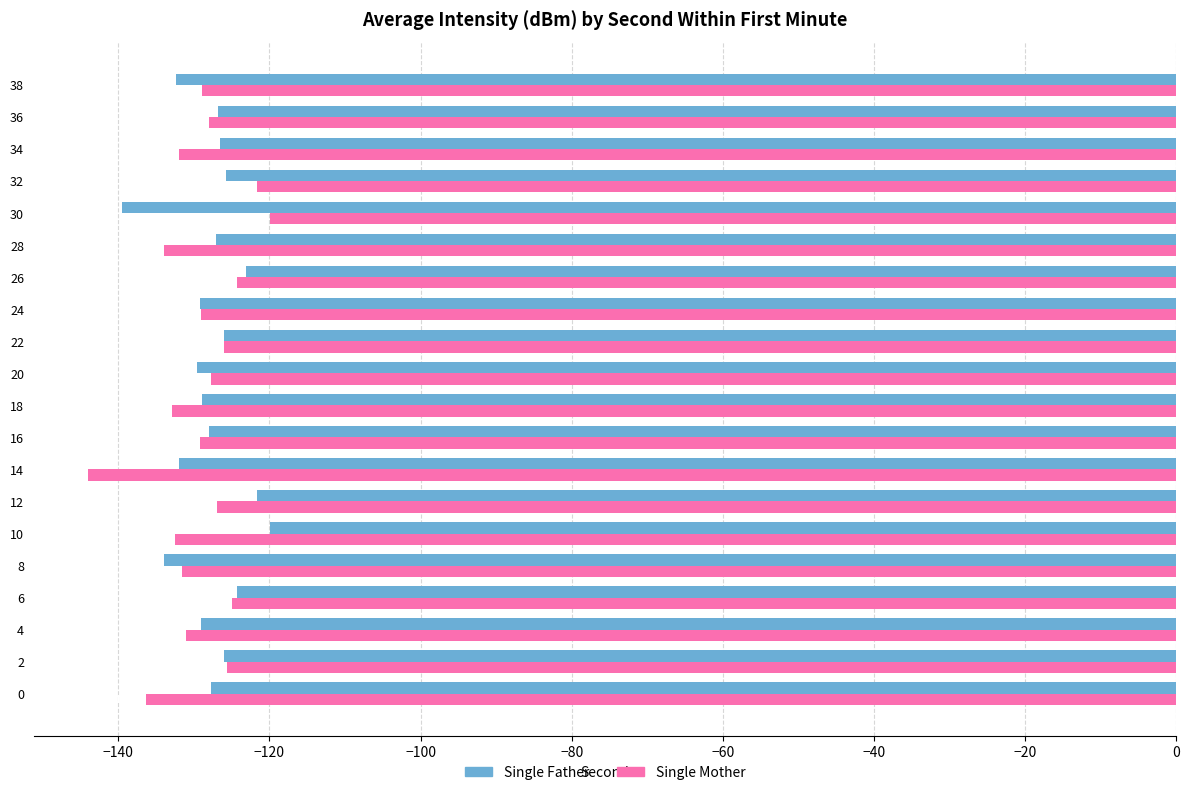

What is the average value of the Single Mother series?

-129.3